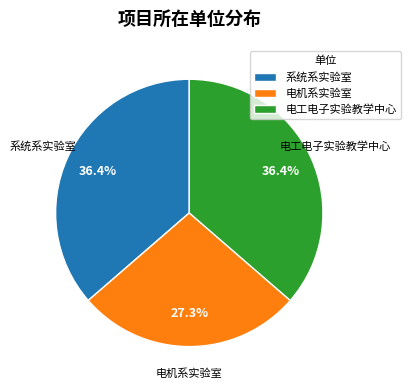

How many segments does this pie chart have?

3